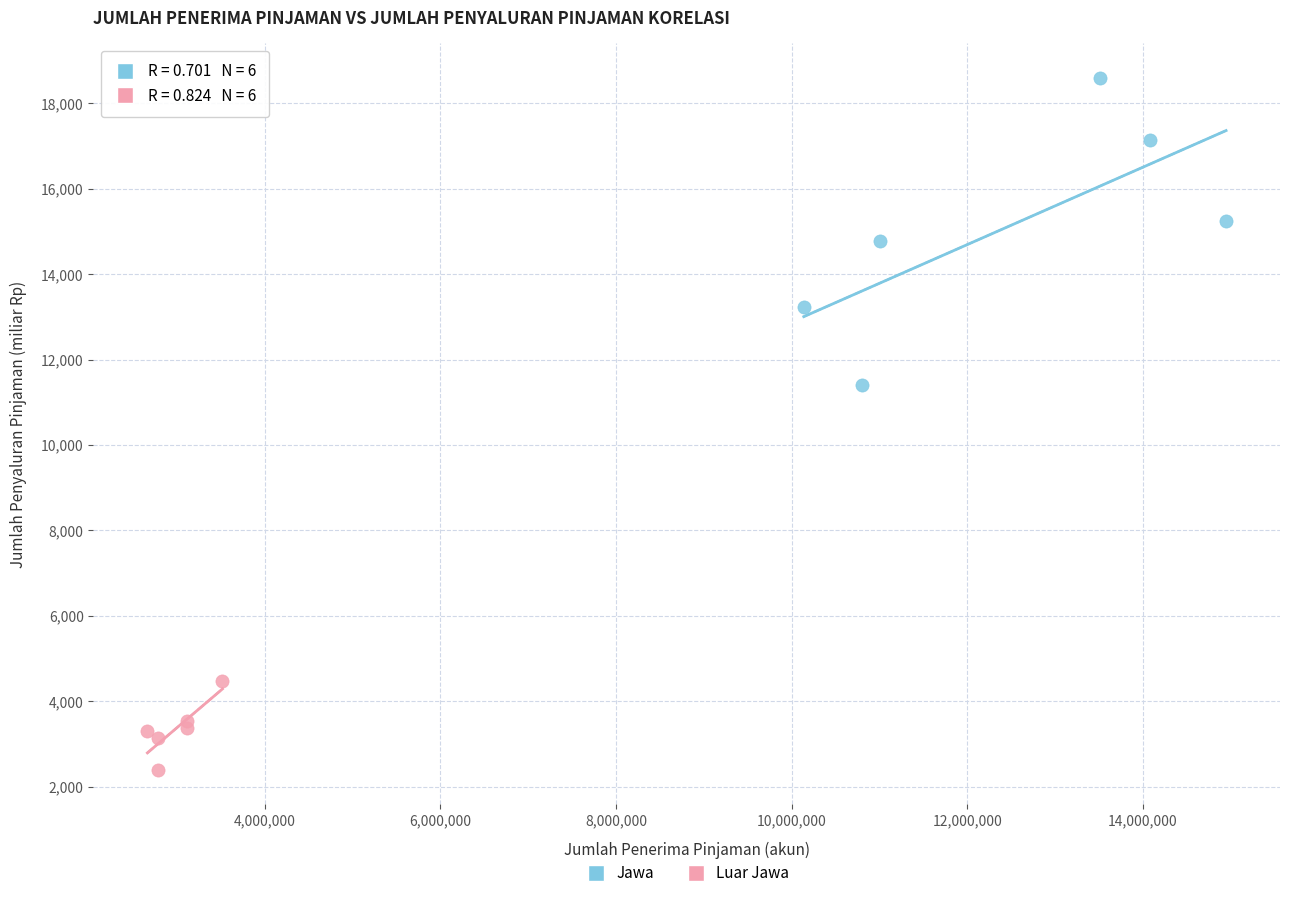

Which series contains the highest Y value?

Jawa